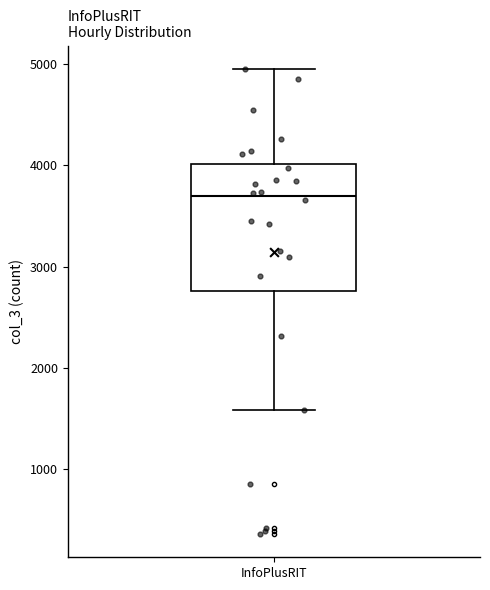

Transcribe this box plot: give where the median line is, the range the box spans, and where the two whiskers end, as read against the y-axis. The values are not printed on the chart, so give them approximately, as read against the axis.

median 3700, box 2800 to 4000, whiskers 1600 to 5000